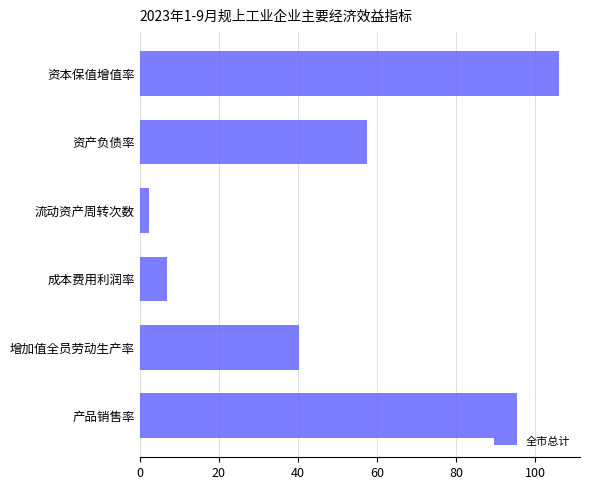

Rank the categories by value from highest to lowest.

资本保值增值率, 产品销售率, 资产负债率, 增加值全员劳动生产率, 成本费用利润率, 流动资产周转次数